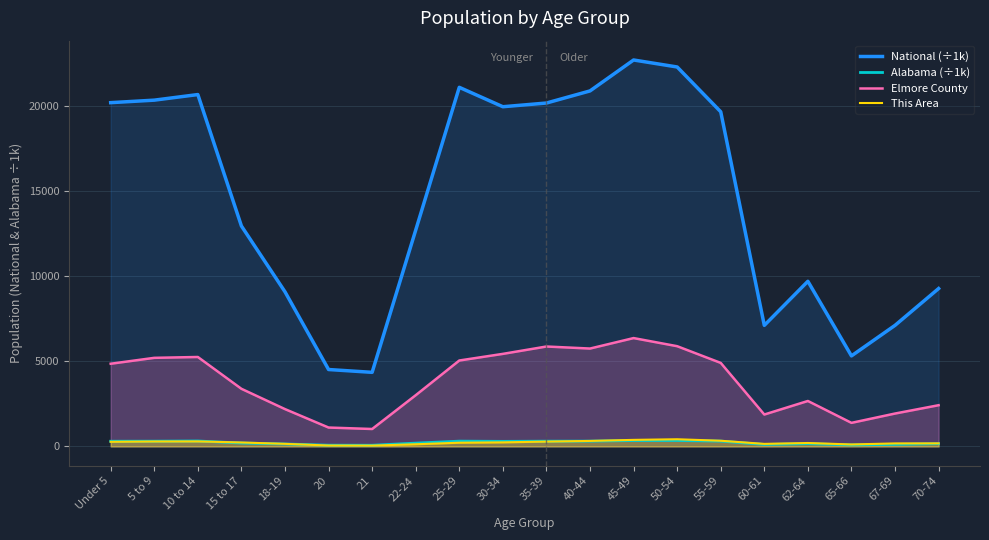

Does the chart display data point markers on the line(s)?

No